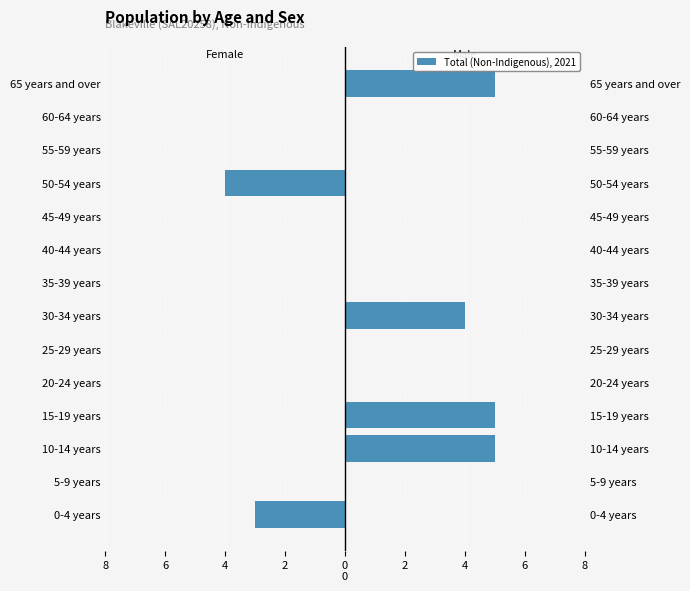

Rank the series by their average value, from highest to lowest.

Males, Females